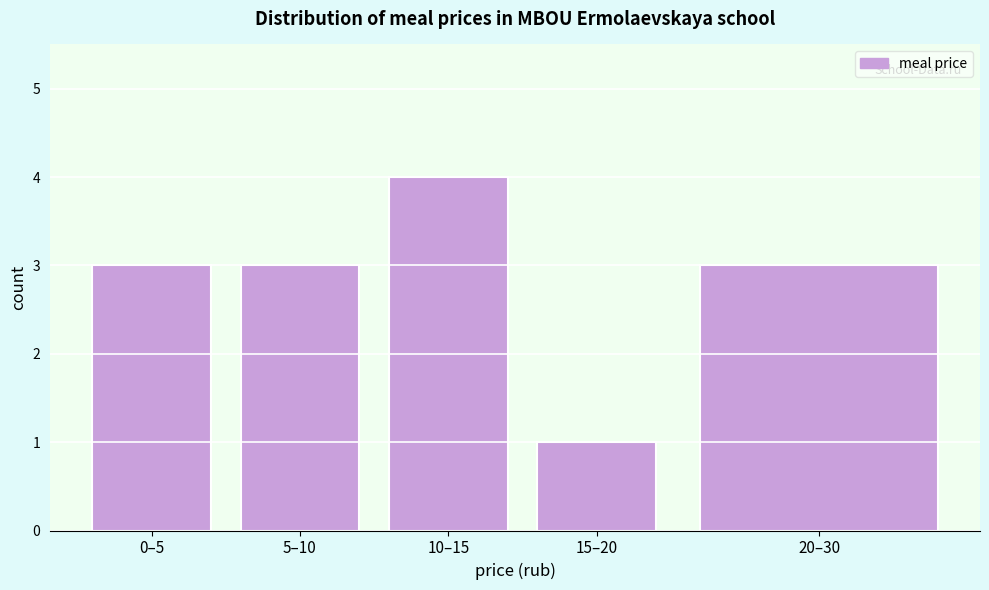

Reading left to right, transcribe all the data shown in this chart.

0–5=3	5–10=3	10–15=4	15–20=1	20–30=3